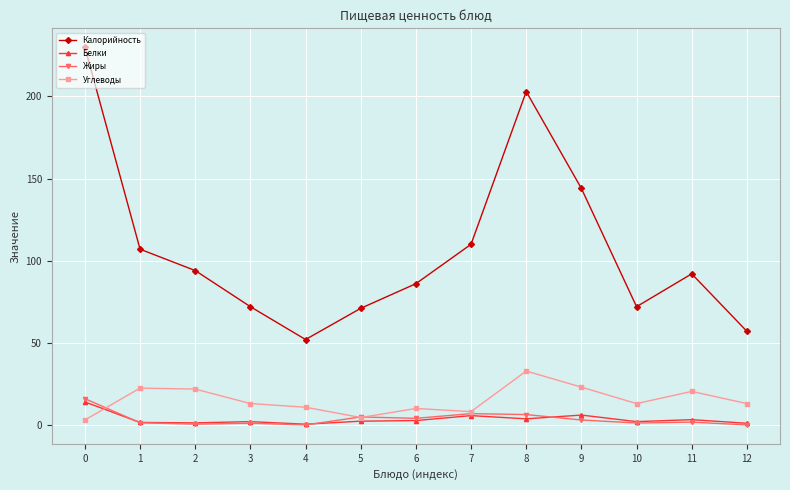

True or false: Жиры has more than 0 interior local peaks.

True